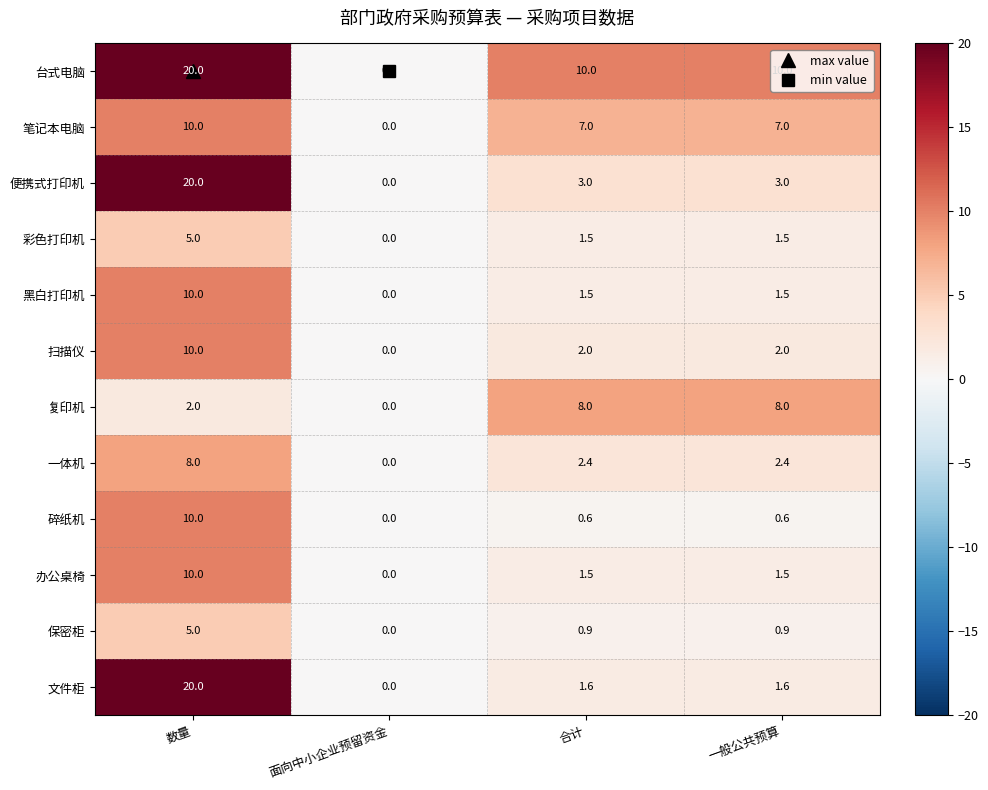

How many values in 笔记本电脑 are above zero?

3